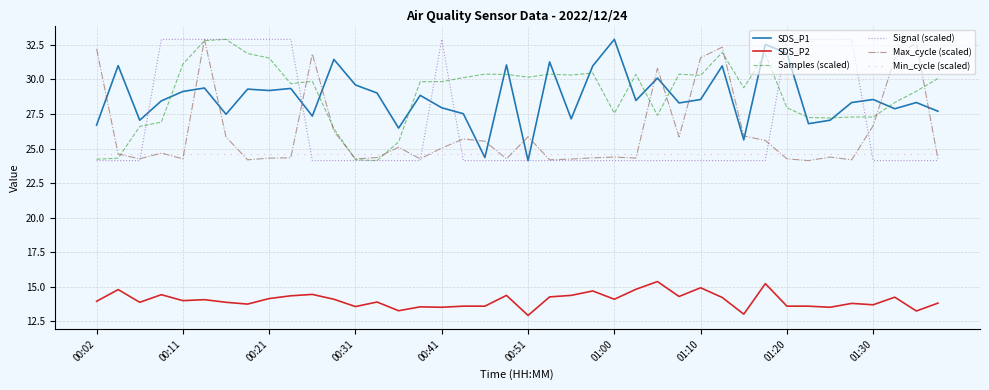

Which series ends up on top after the final intersection of Min_cycle (scaled) and Samples (scaled)?

Samples (scaled)